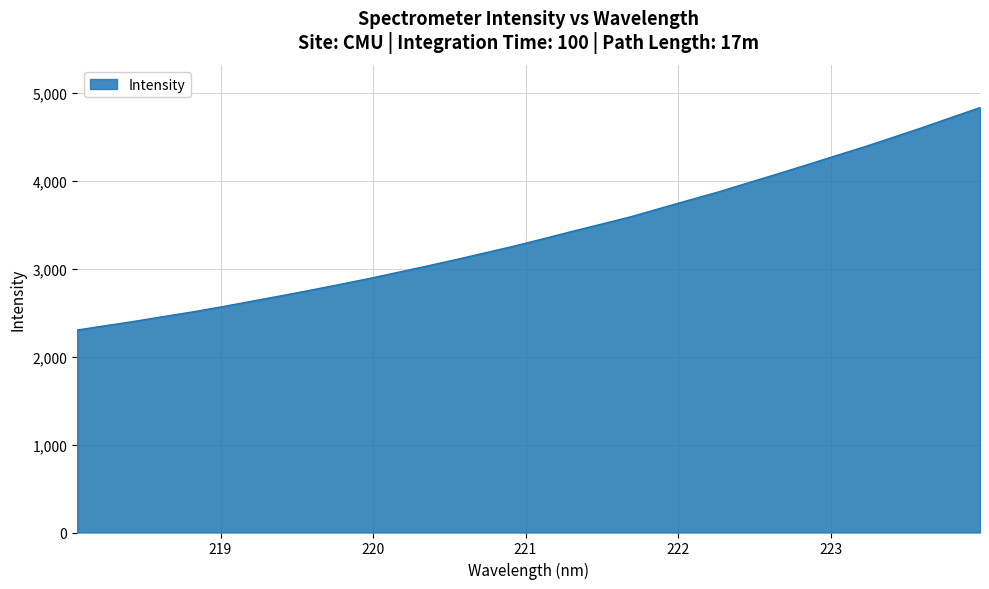

What is the minimum value shown in the chart?

2301.0